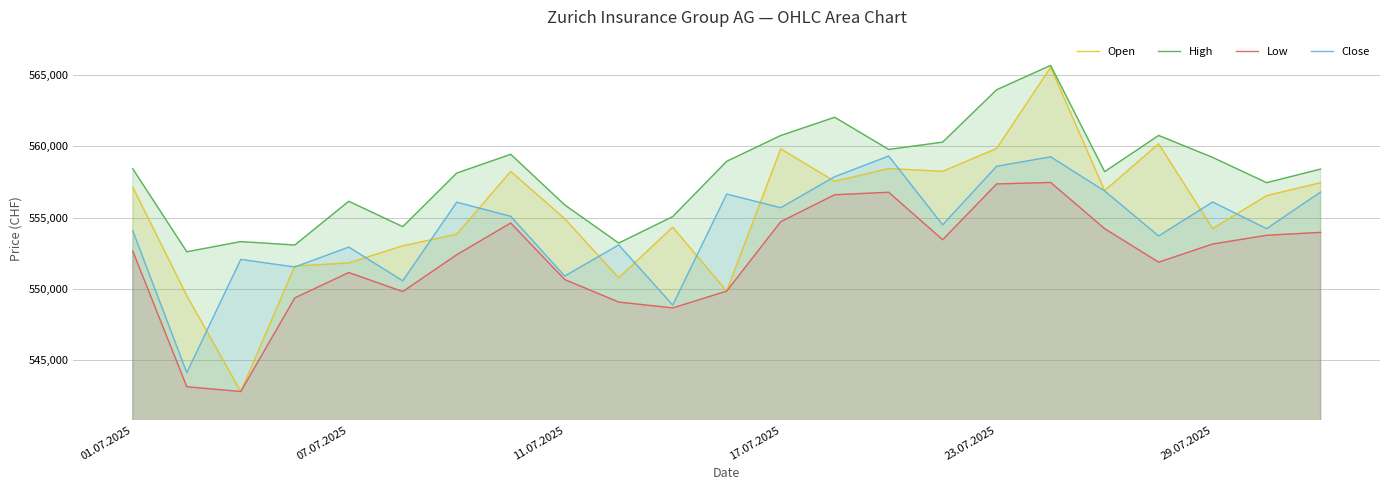

Rank the series by their average value, from lowest to highest.

Low, Close, Open, High